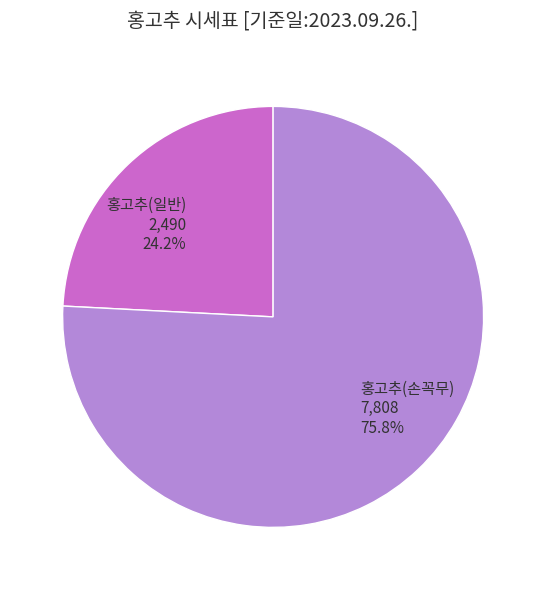

The 홍고추(일반) slice represents 24% of the pie. True or false?

True